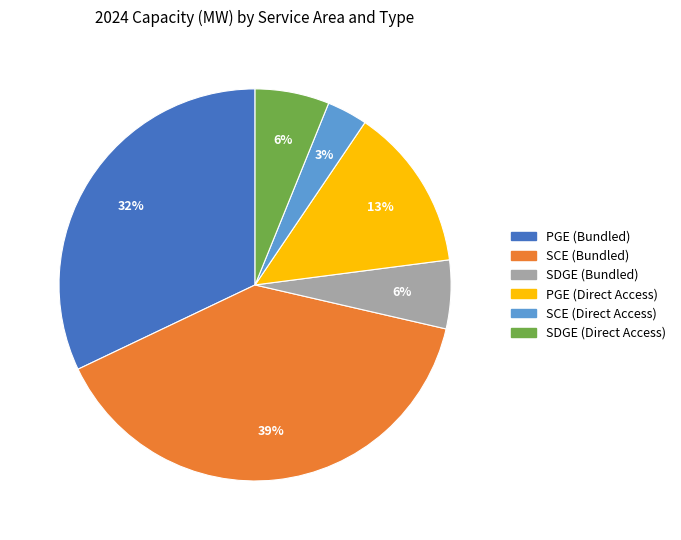

Is there any slice that represents more than half of the pie?

No